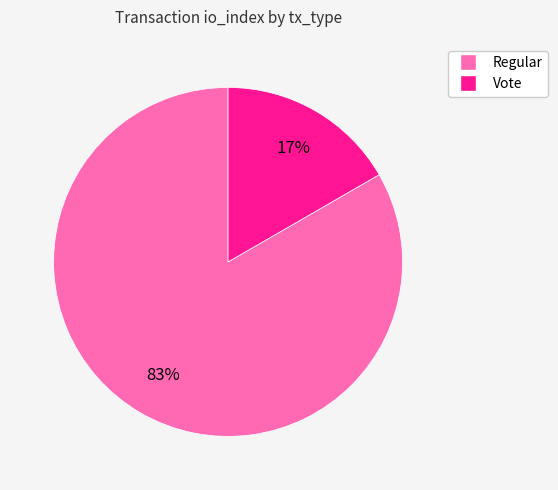

What is the smallest slice in the pie chart?

Vote